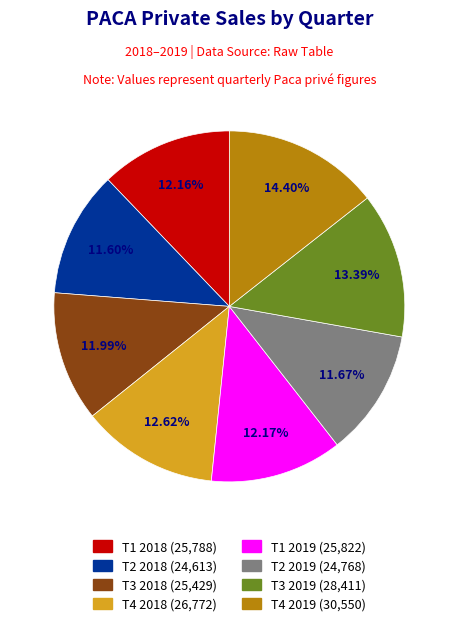

To the nearest percent, what portion does T3 2019 represent?

13%